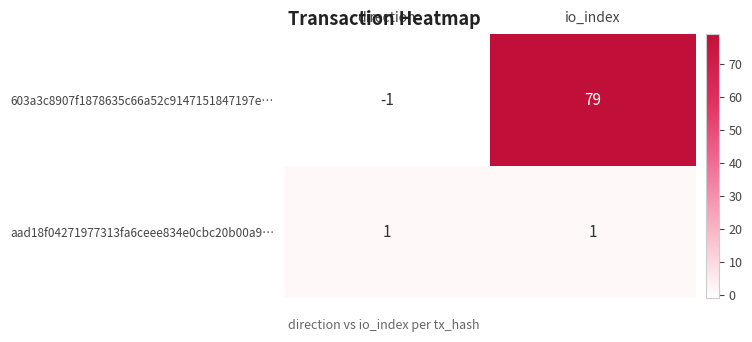

At which label is 603a3c8907f1878635c66a52c9147151847197e… closest to 39?

direction